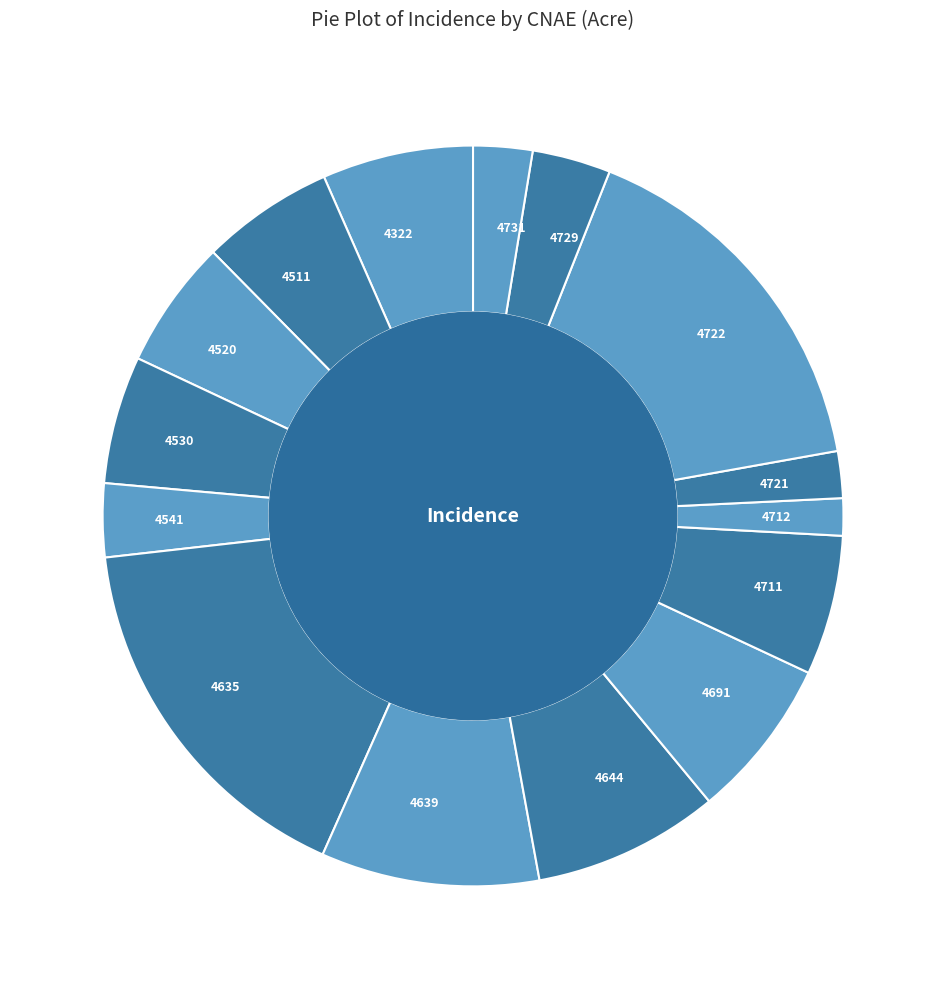

Combined, do 4731 and 4511 account for over 50%?

No